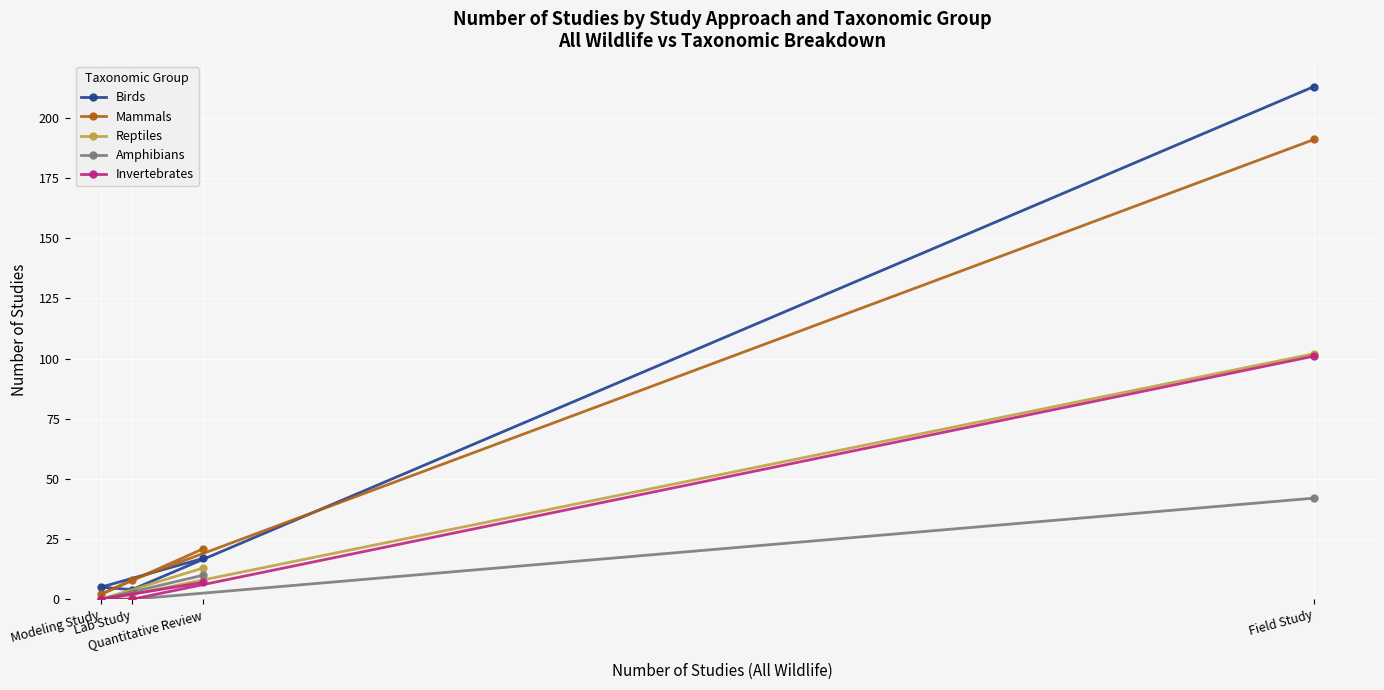

What is the difference between the maximum and second lowest values in the Mammals series?

183